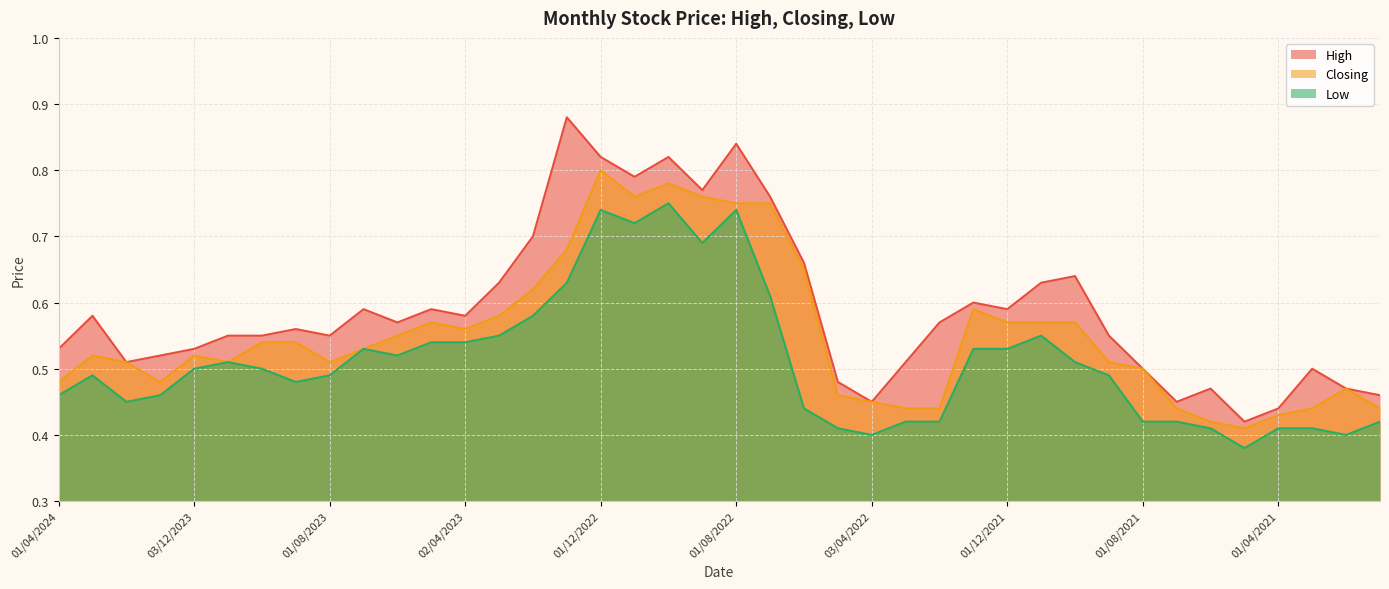

True or false: Low and High intersect in this chart.

False